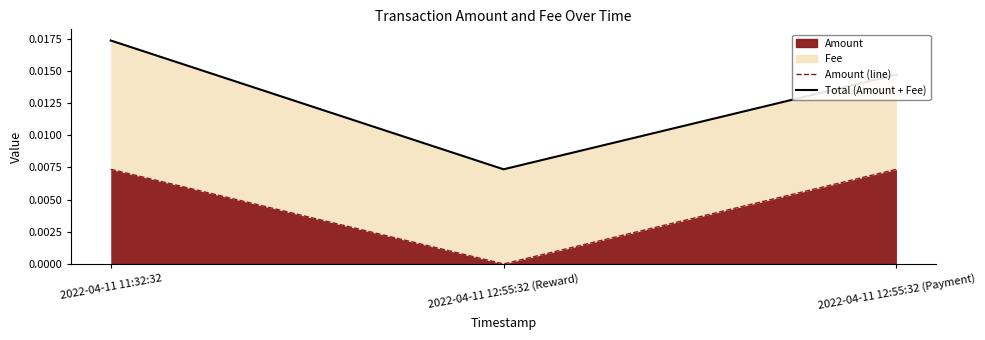

Between 2022-04-11 11:32:32 and 2022-04-11 12:55:32 (Payment), which series saw the biggest shift?

Total (Amount + Fee)